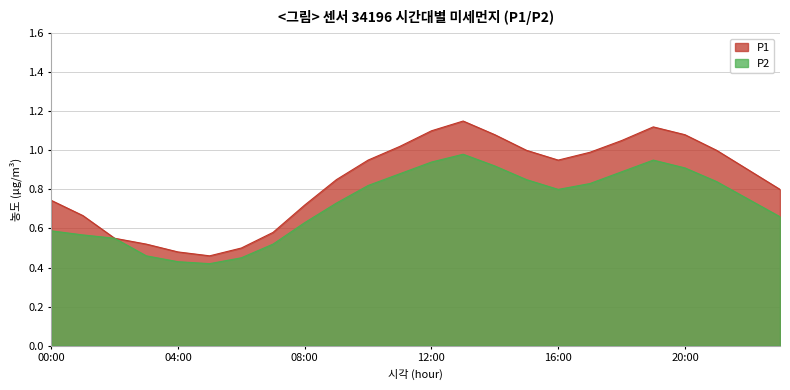

The value of P1 at 10:00 is 0.4. True or false?

False